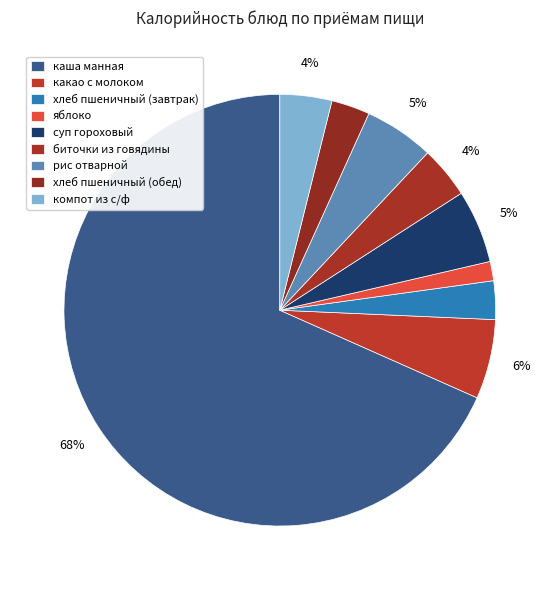

What is the smallest slice in the pie chart?

яблоко